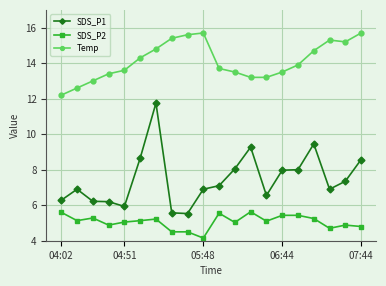

True or false: SDS_P2 and SDS_P1 intersect in this chart.

False